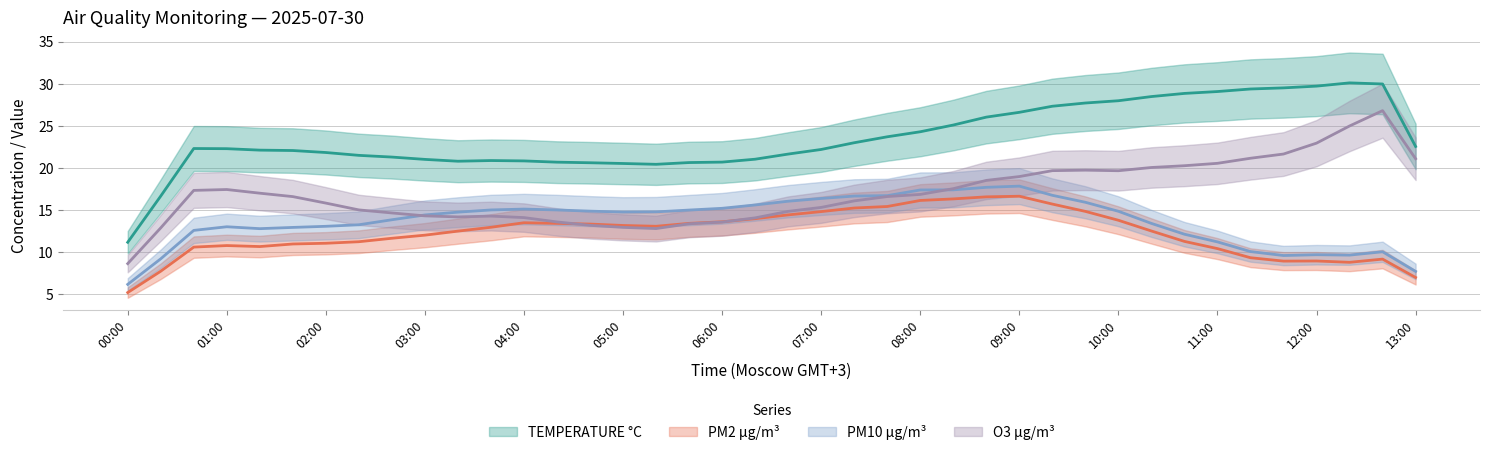

How many data points in O3 µg/m³ are less than 16?

16